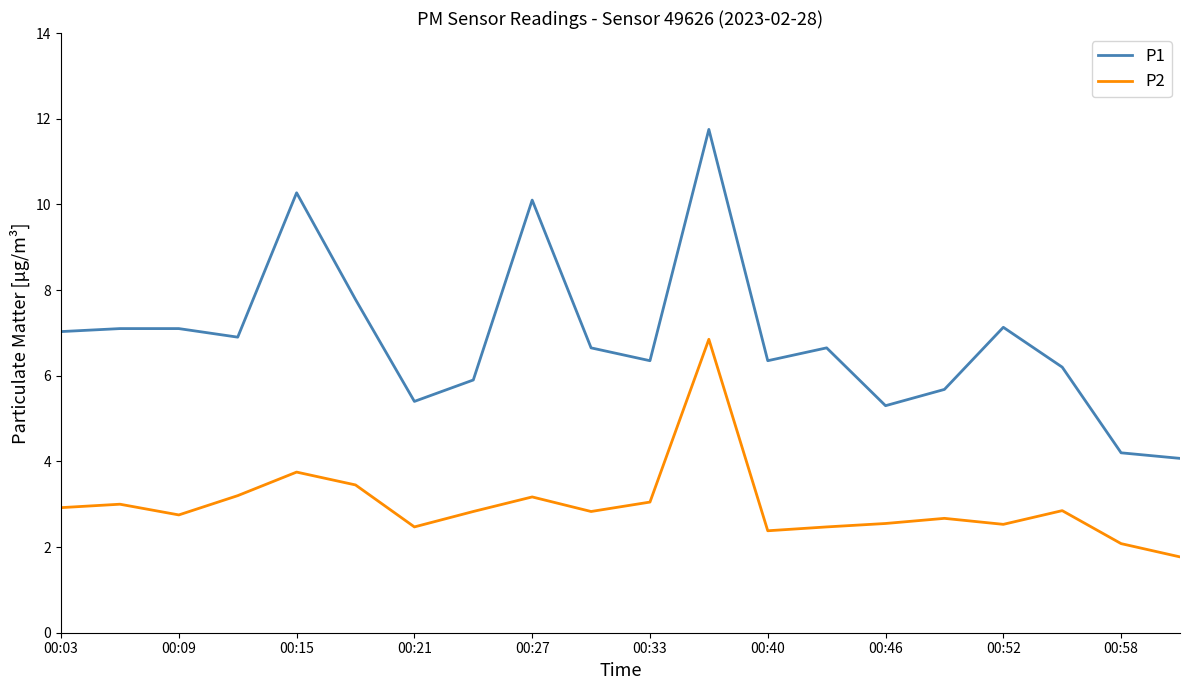

List the series in order of their overall mean, highest first.

P1, P2